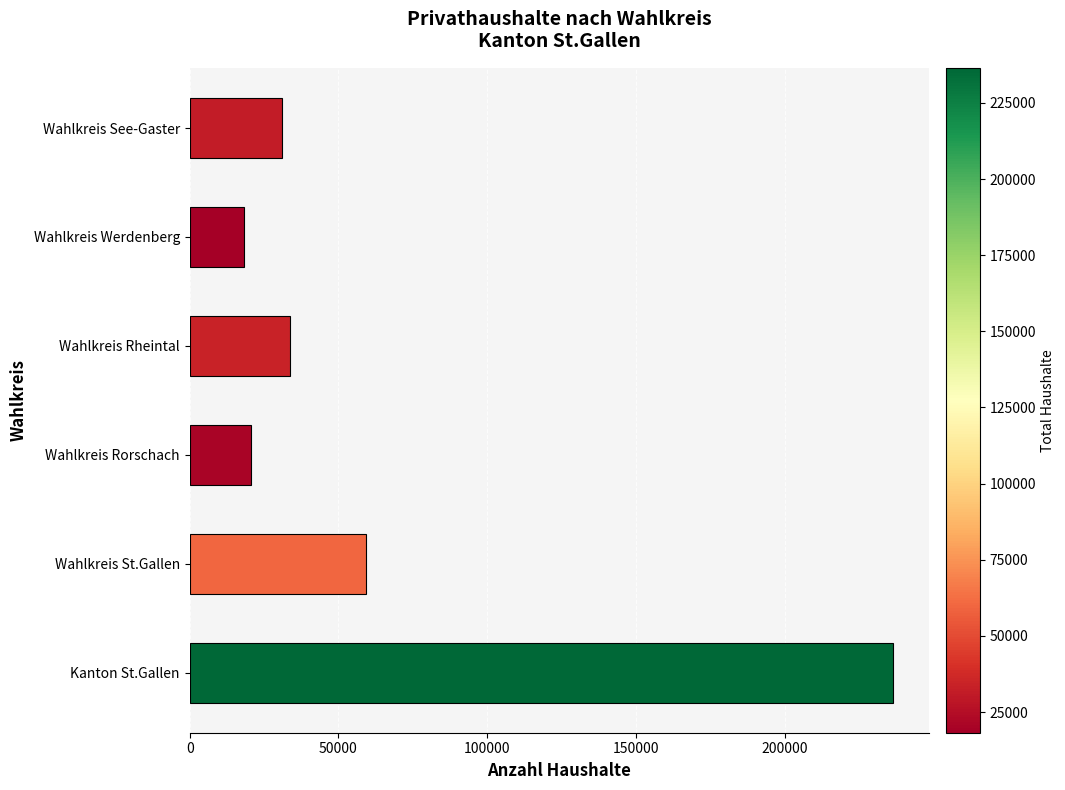

Reading bottom to top, transcribe all the data shown in this chart.

236529	59174	20585	33677	18208	31124